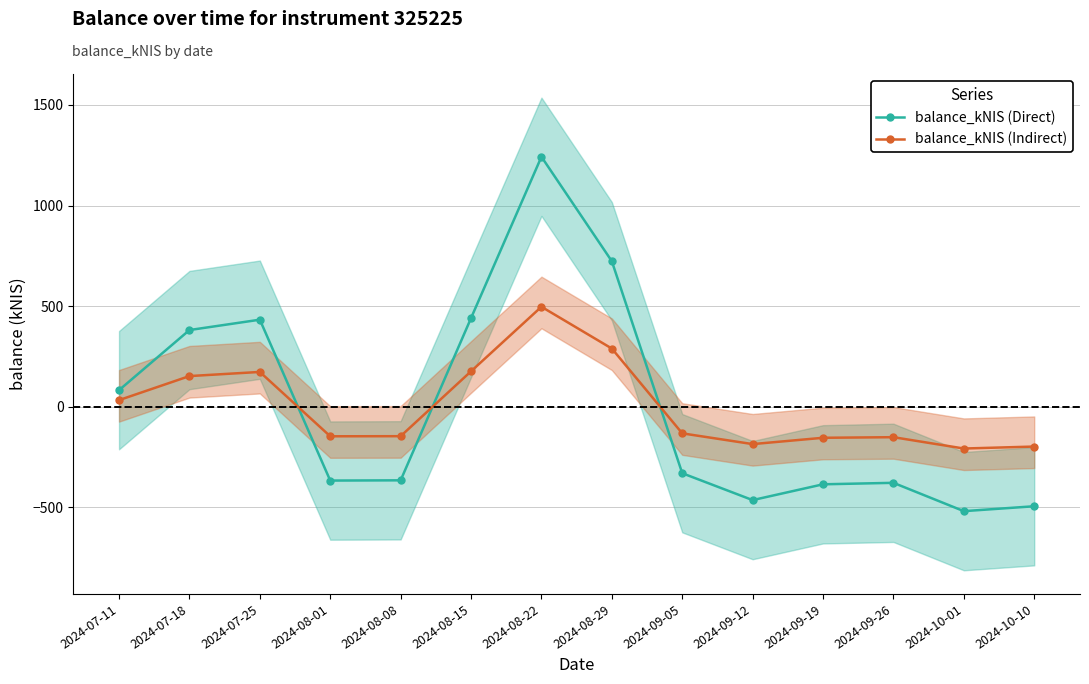

How many values in the balance_kNIS (Direct) series are below -330?

8